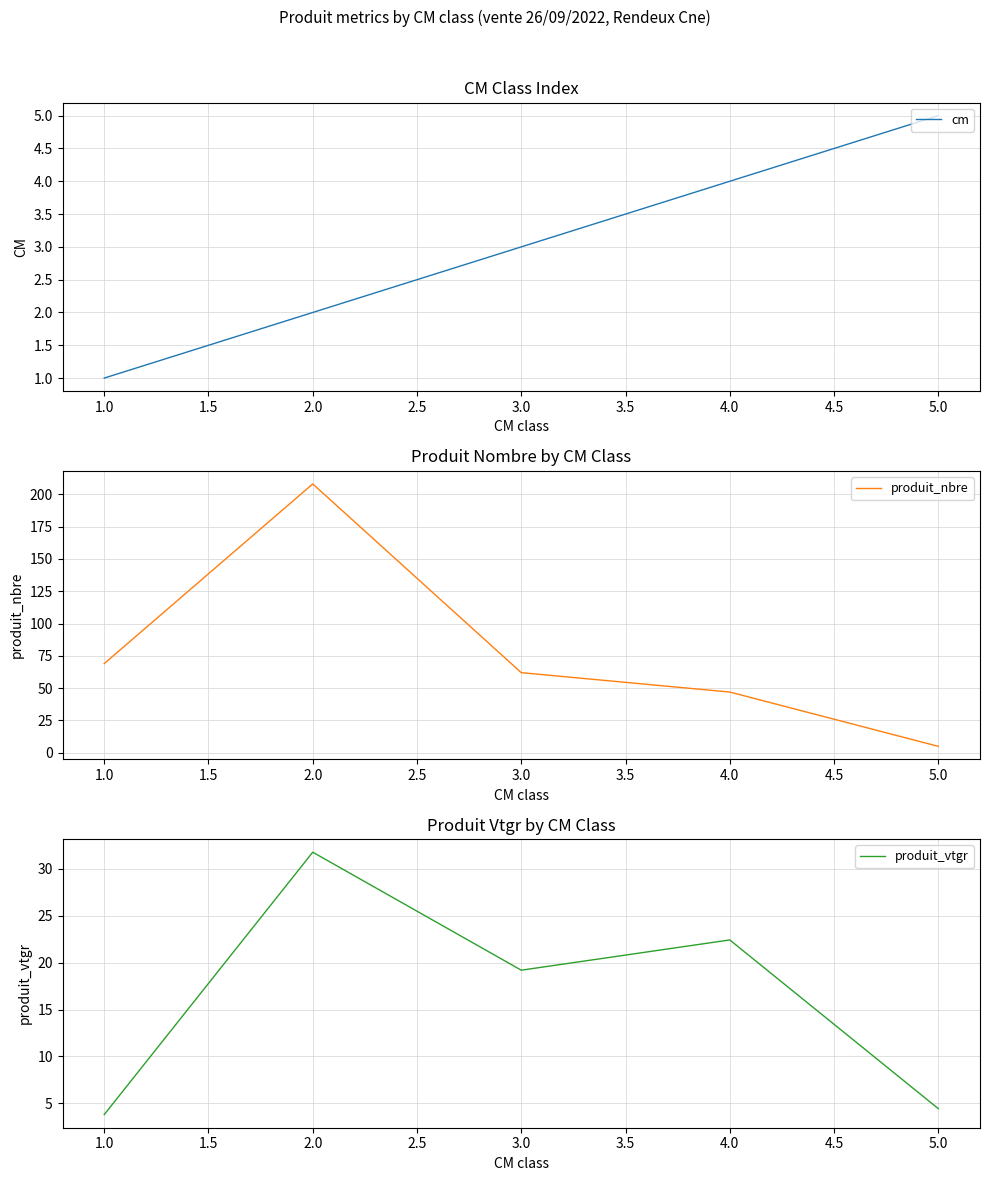

After their last crossing, which series has the higher values: cm or produit_vtgr?

cm